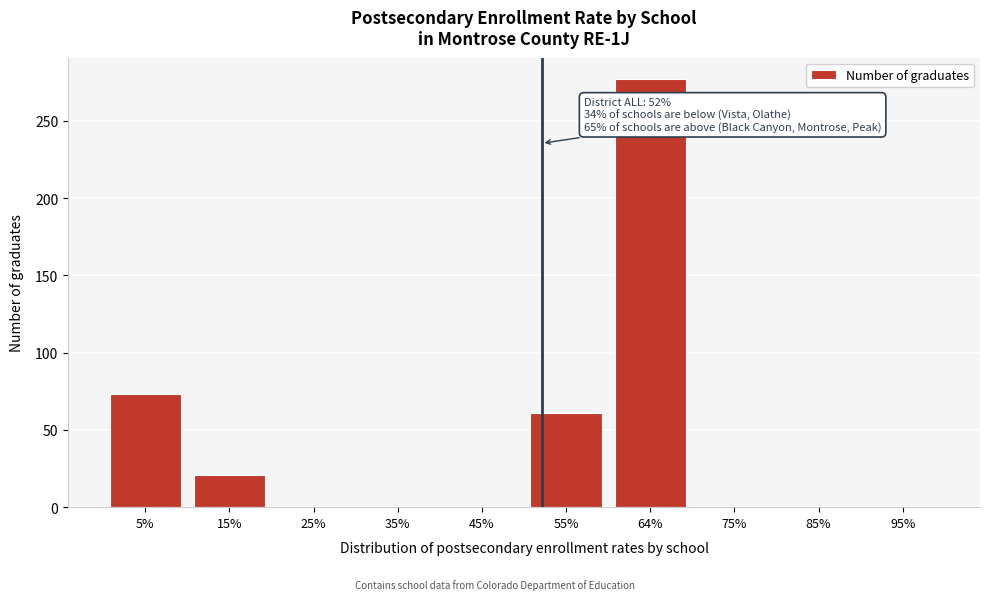

Reading right to left, list all the values displayed in this chart.

95%=0	85%=0	75%=0	64%=277	55%=61	45%=0	35%=0	25%=0	15%=21	5%=73